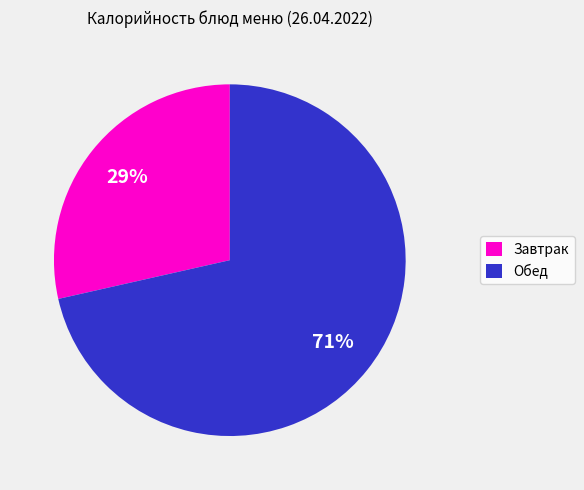

Rank the categories by value from highest to lowest.

Обед, Завтрак